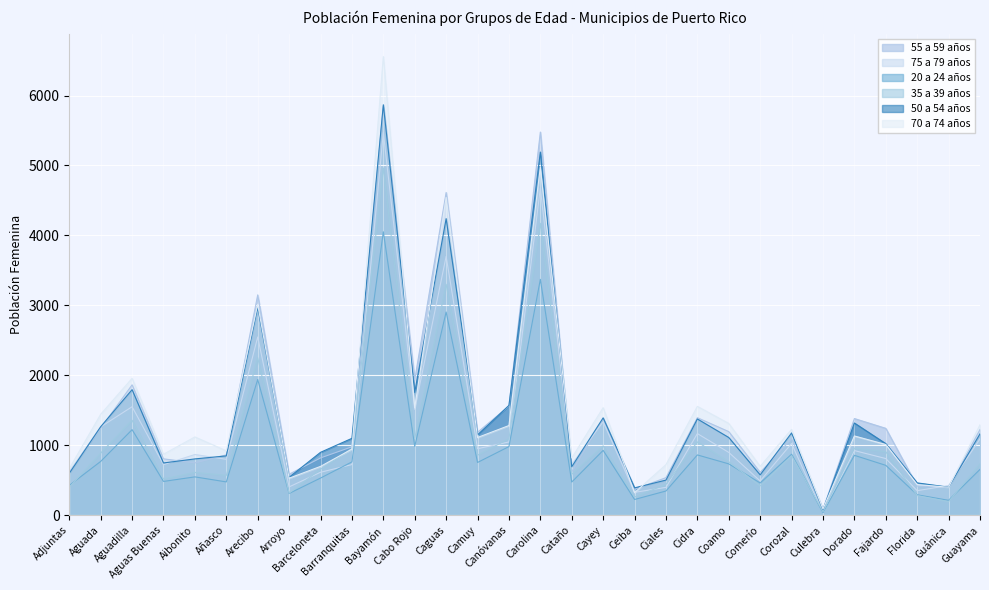

Count the number of data series in this chart.

6